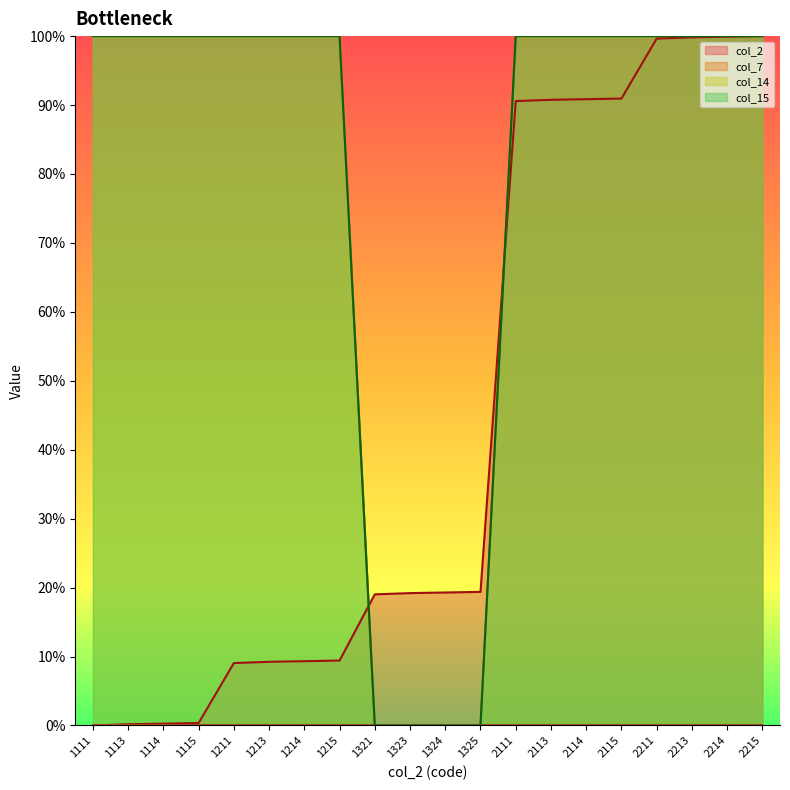

What is the difference between the maximum and minimum values in the col_2 series?

100.0